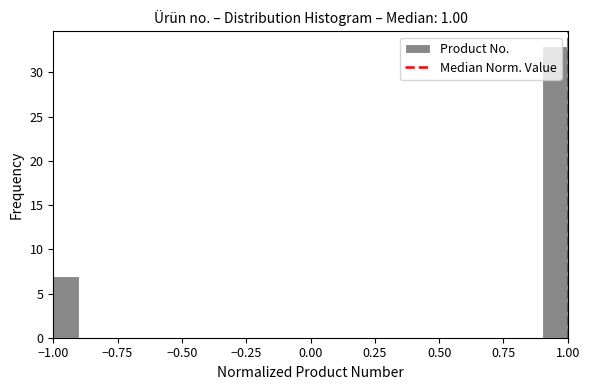

Around what value on the x-axis is the tallest bar? Give the approximate position of its centre, as read against the axis.

0.95